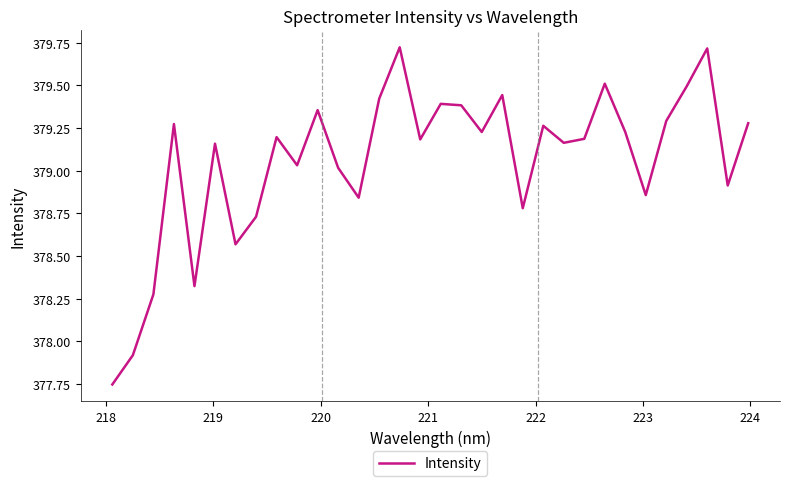

What is the value of the 28th point from the left?

379.3